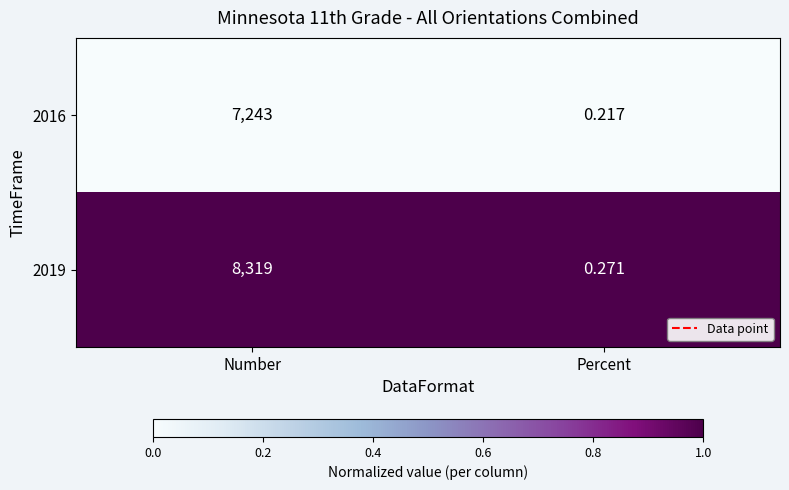

Which series has the widest spread of values?

2019